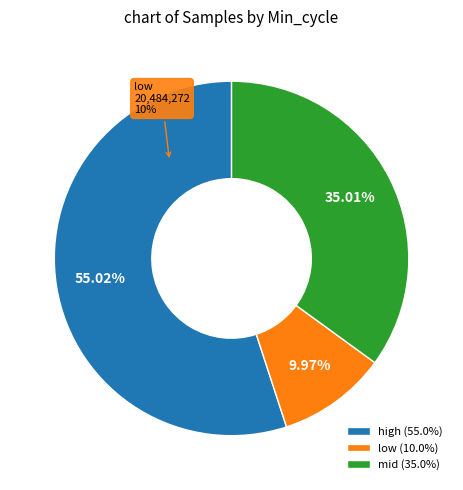

Is 27 the majority of the pie?

No